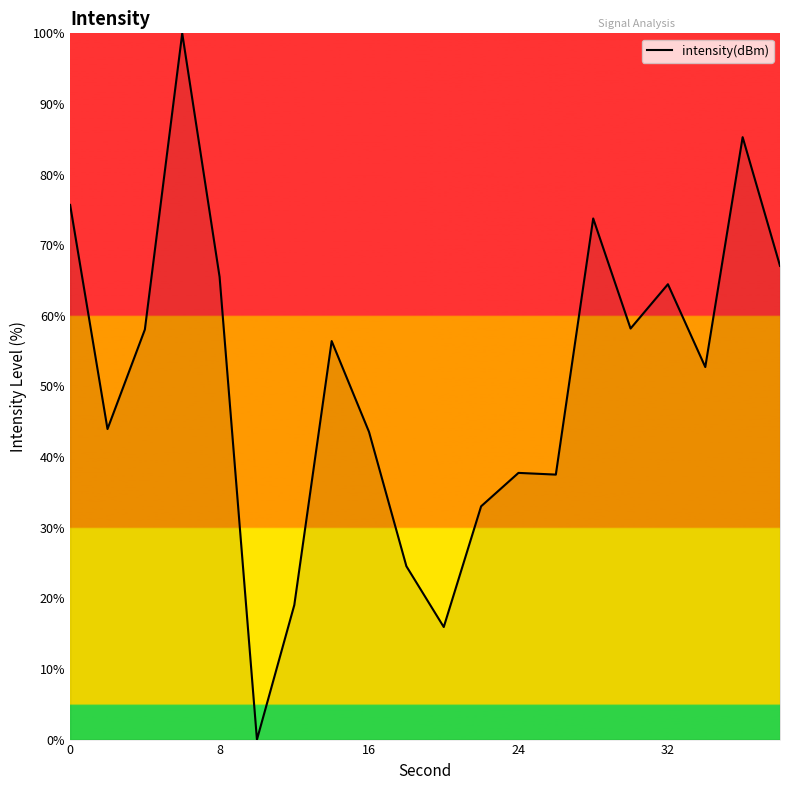

Does the chart display data point markers on the line(s)?

No